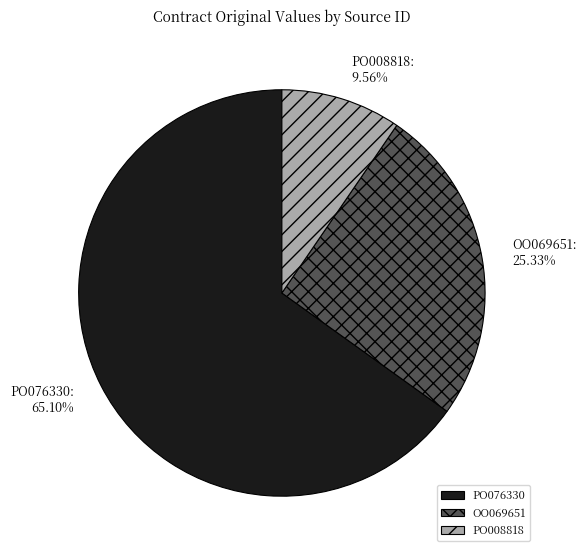

To the nearest percent, what is the average slice percentage?

33%